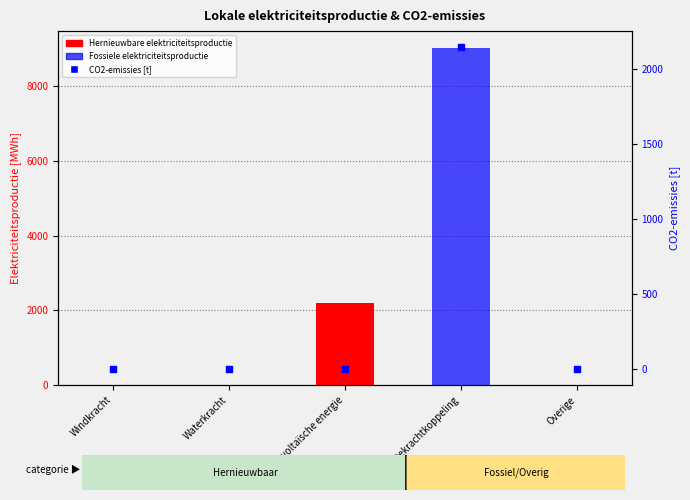

Which series reaches the minimum Y coordinate?

Hernieuwbare elektriciteitsproductie